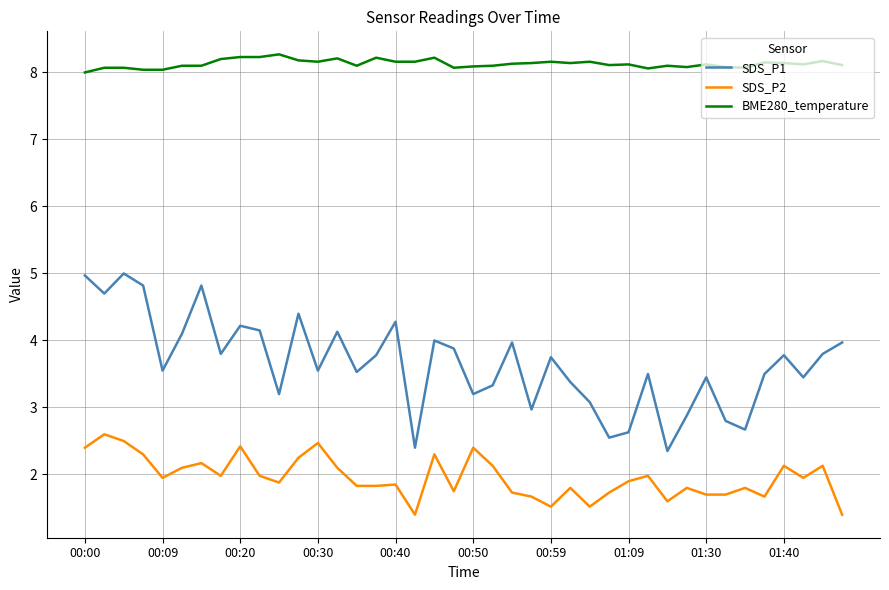

Rank the series by their average value, from highest to lowest.

BME280_temperature, SDS_P1, SDS_P2